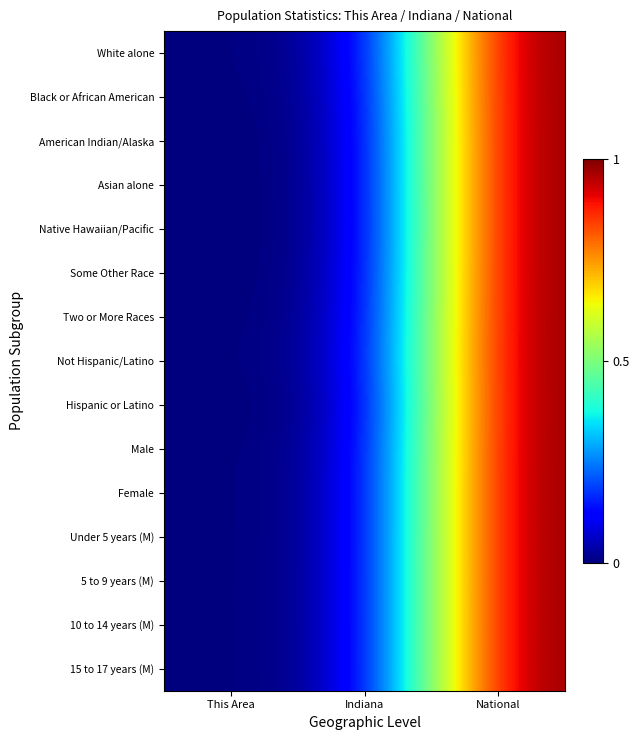

At how many categories does at least one series exceed 0?

3